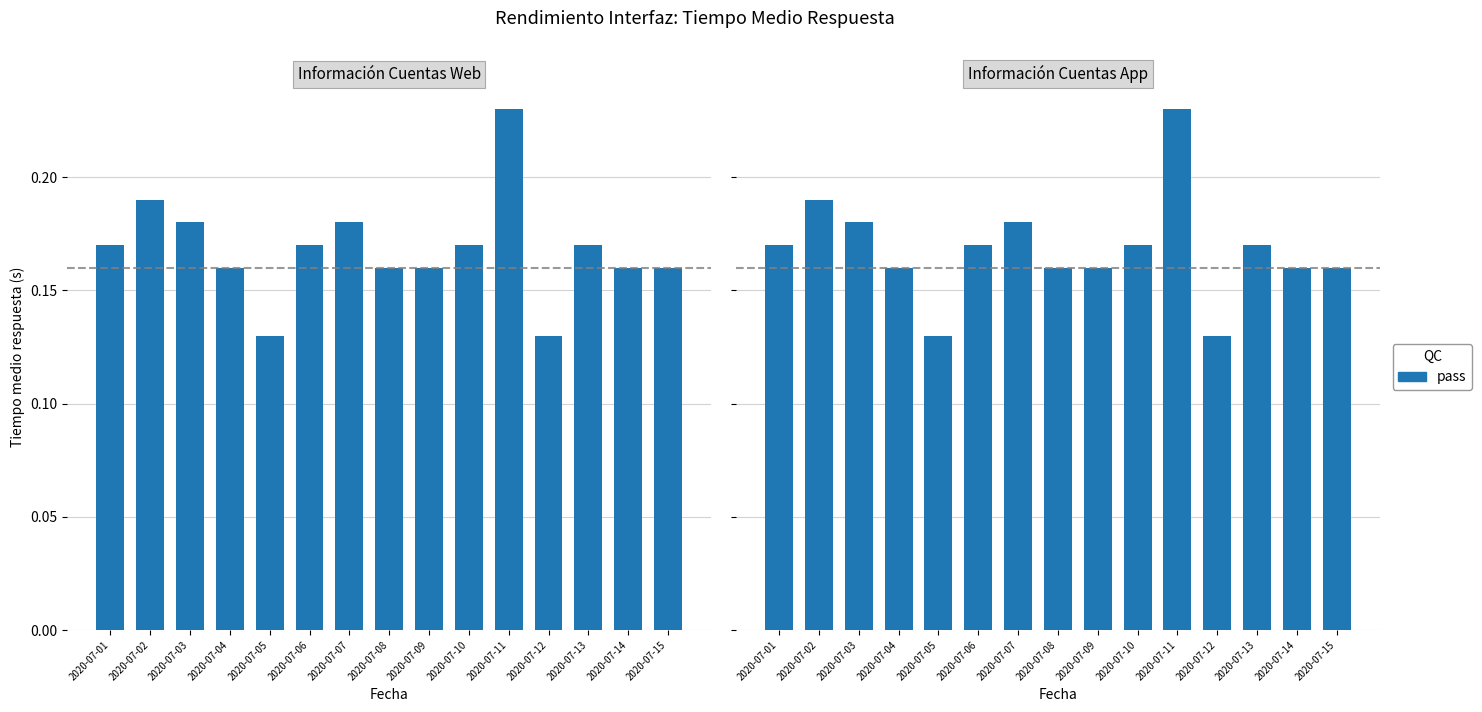

What is the sum of all values?

2.5